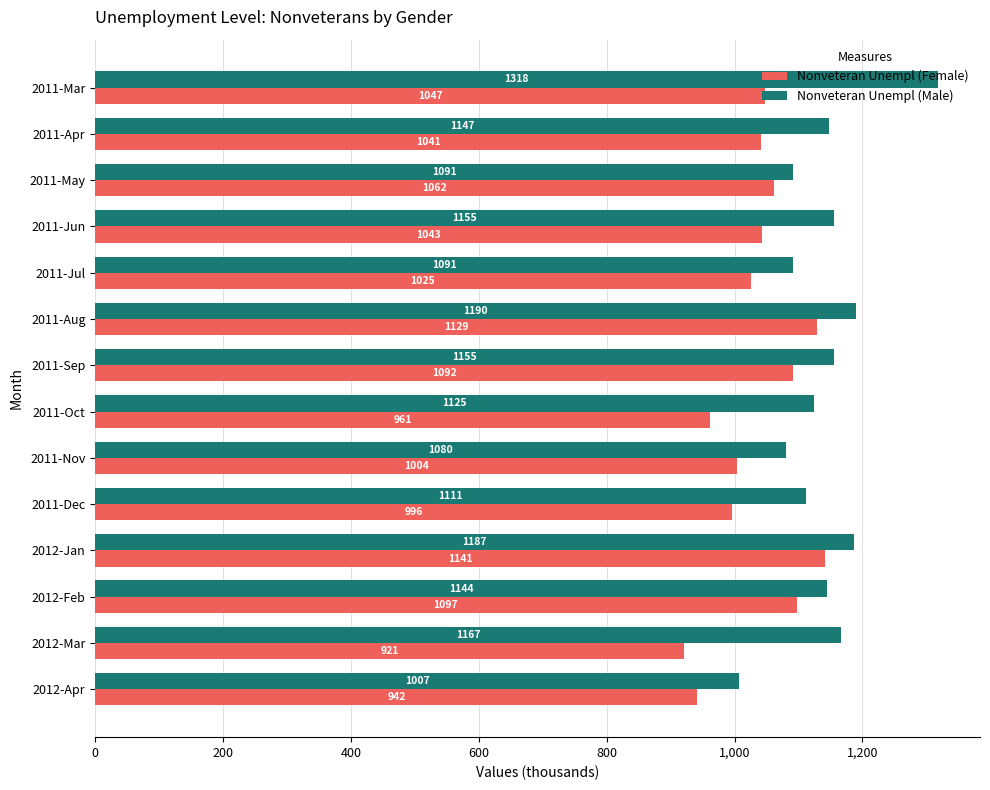

Count the number of data series in this chart.

2